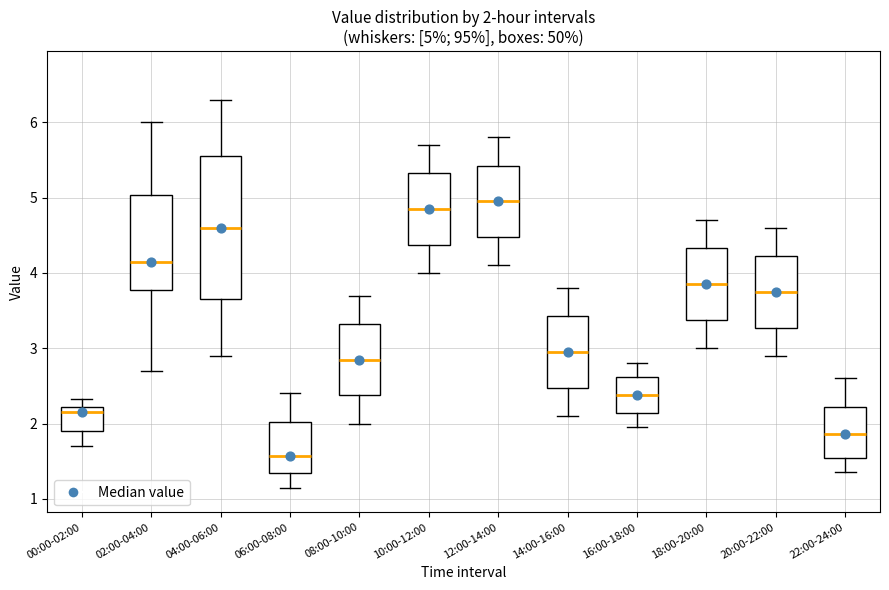

Which box has the highest median line?

12:00-14:00